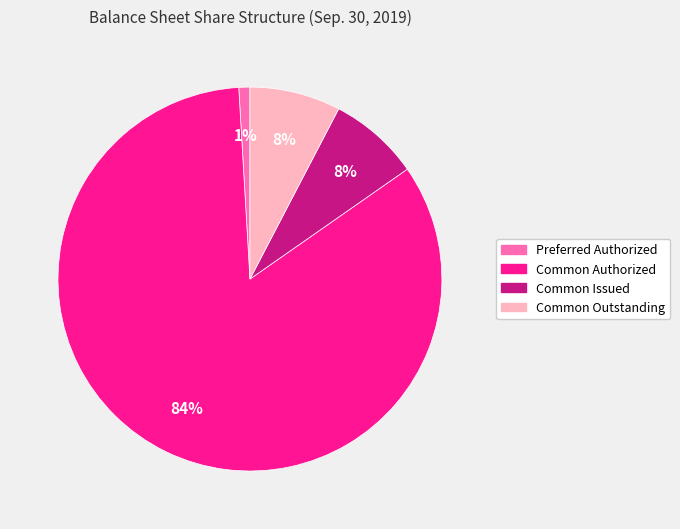

Is it true that Common Outstanding is 1% of the pie?

False